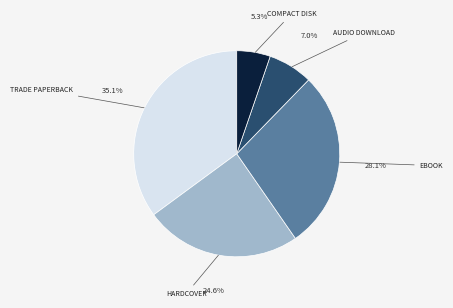

Is there a majority slice in this chart?

No